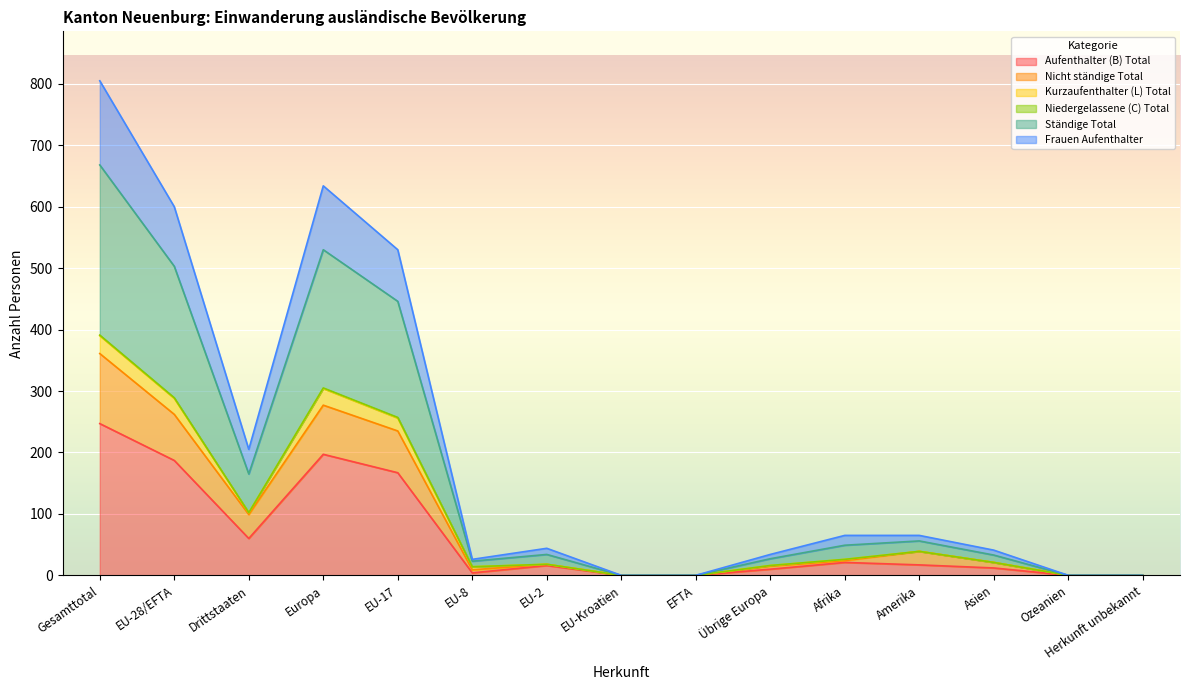

Between Drittstaaten and EU-28/EFTA, which is larger?

EU-28/EFTA